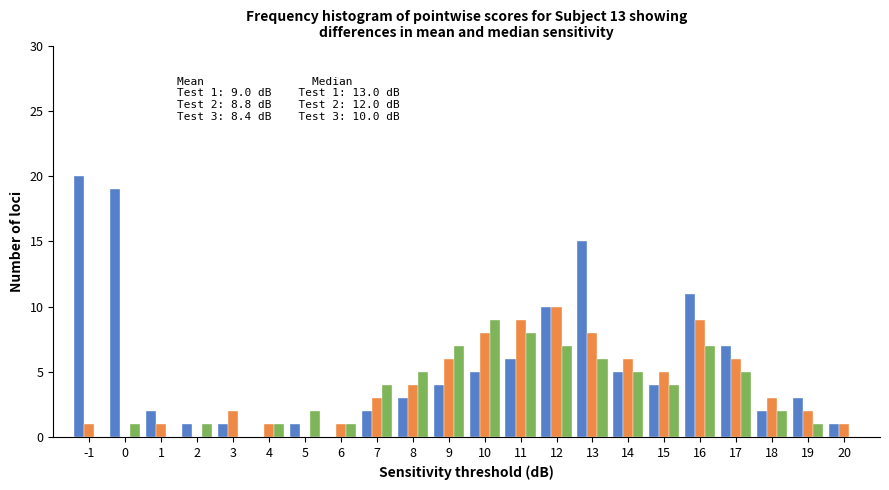

At which category is the sum across all series the highest?

13